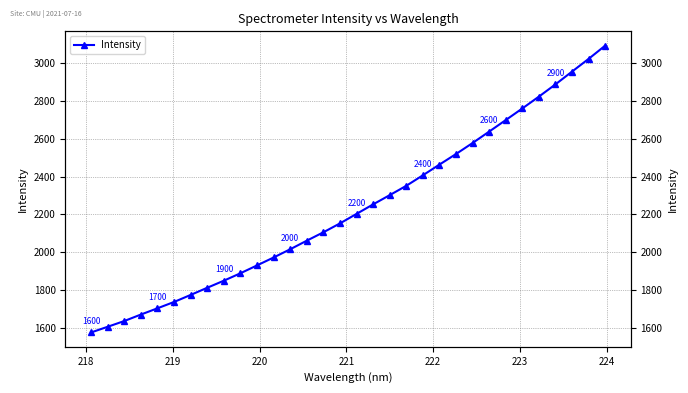

True or false: the data has more than 2 interior local peaks.

False